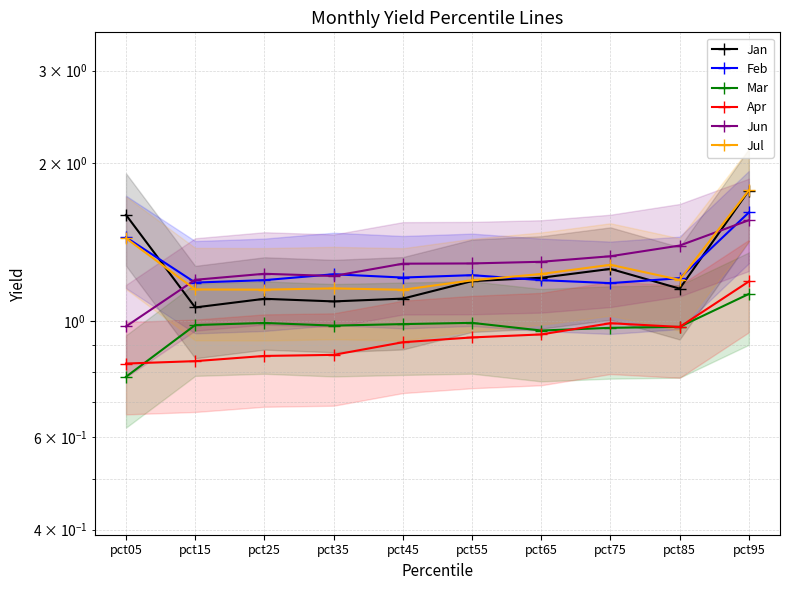

What is the spread (max minus min) of values at pct25?

0.4